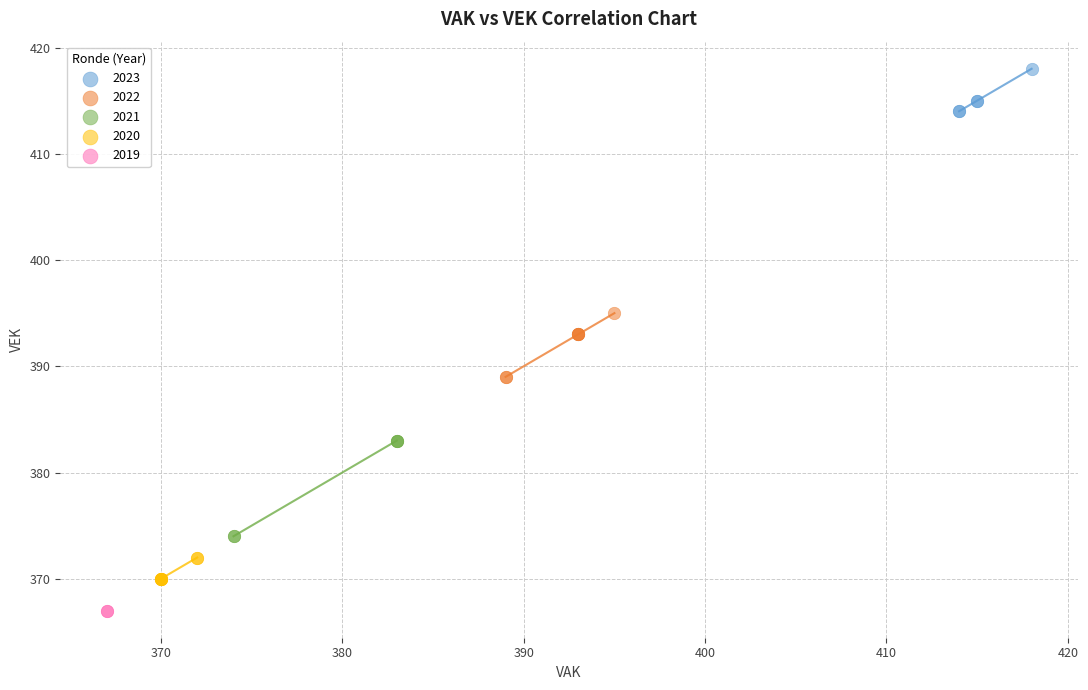

What are all the series names shown in the legend?

2023, 2022, 2021, 2020, 2019